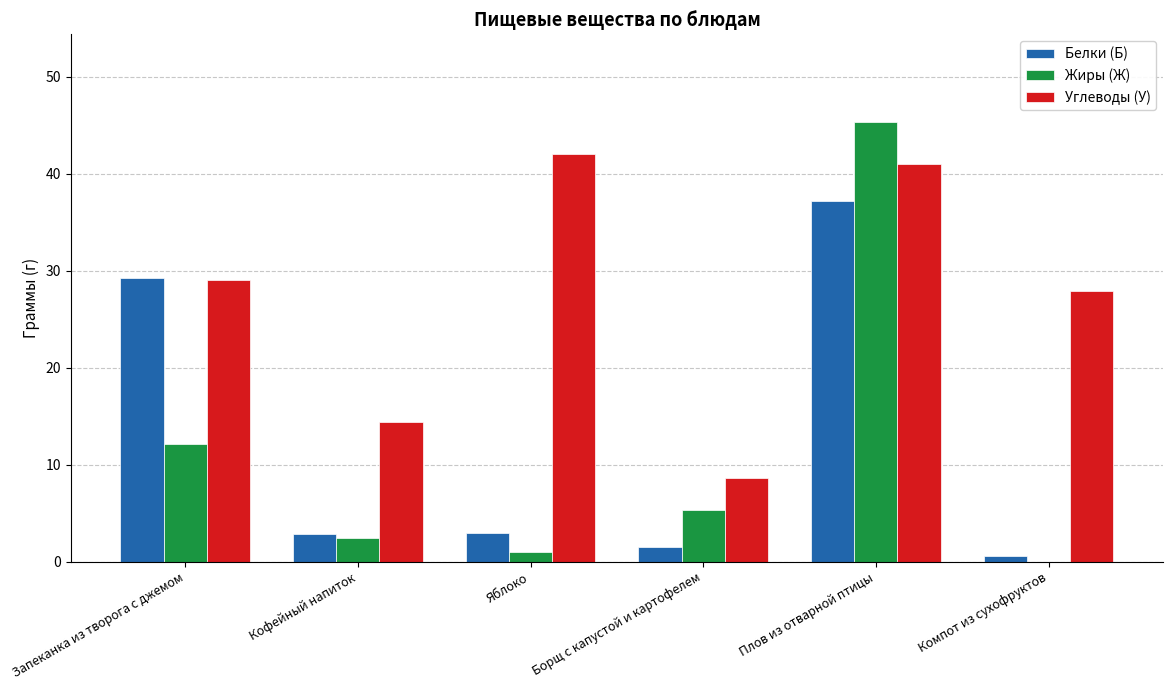

Are the bars horizontal?

No